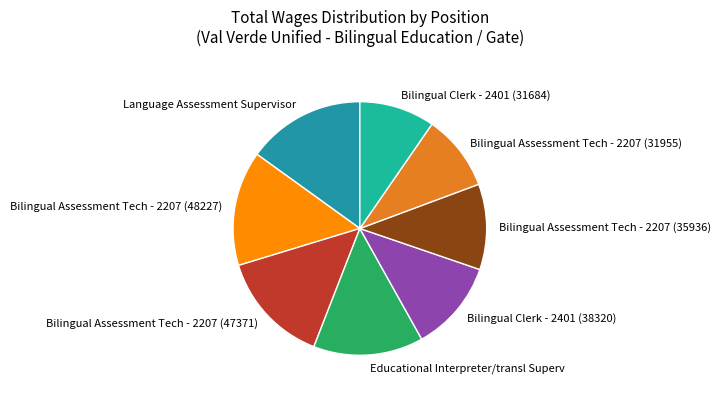

Combined, do Bilingual Assessment Tech - 2207 (48227) and Bilingual Assessment Tech - 2207 (31955) account for over 50%?

No